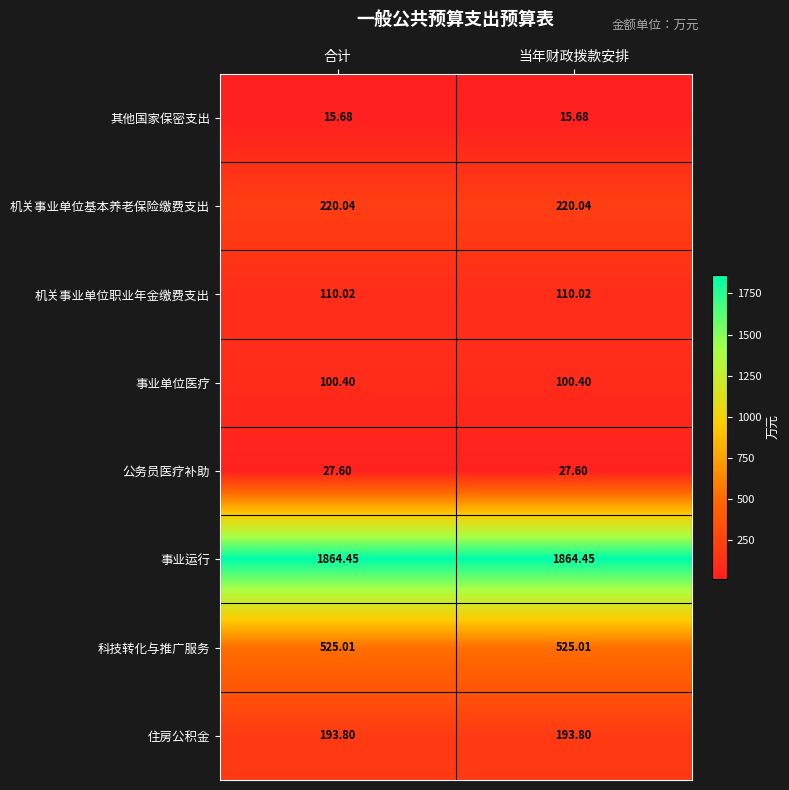

Rank the series at 当年财政拨款安排 from lowest to highest value.

其他国家保密支出, 公务员医疗补助, 事业单位医疗, 机关事业单位职业年金缴费支出, 住房公积金, 机关事业单位基本养老保险缴费支出, 科技转化与推广服务, 事业运行